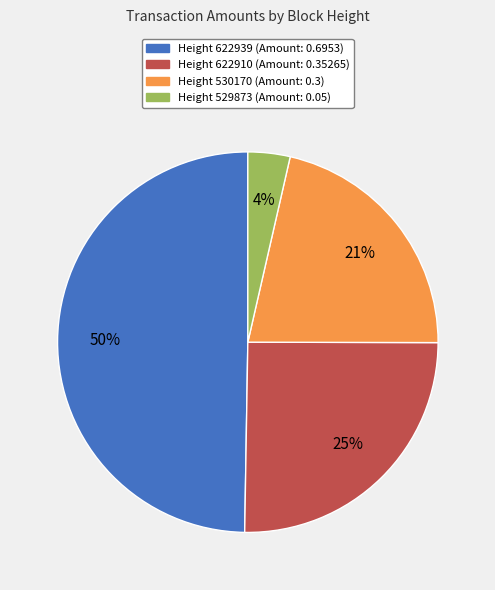

To the nearest percent, what is the difference between the largest and smallest slice percentages?

46%